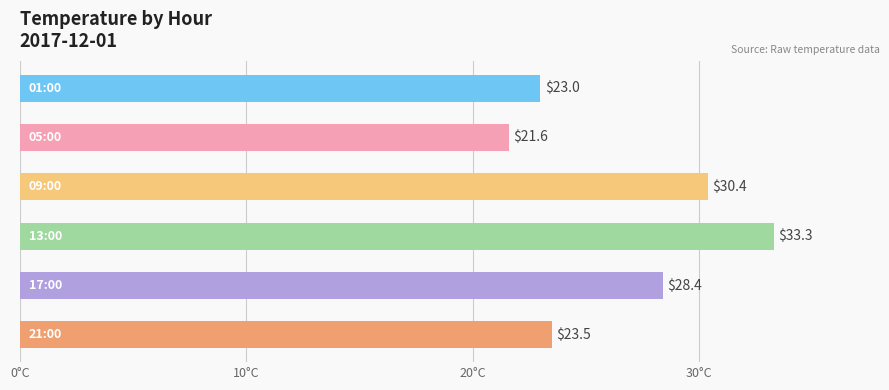

What is the smallest value displayed?

21.6